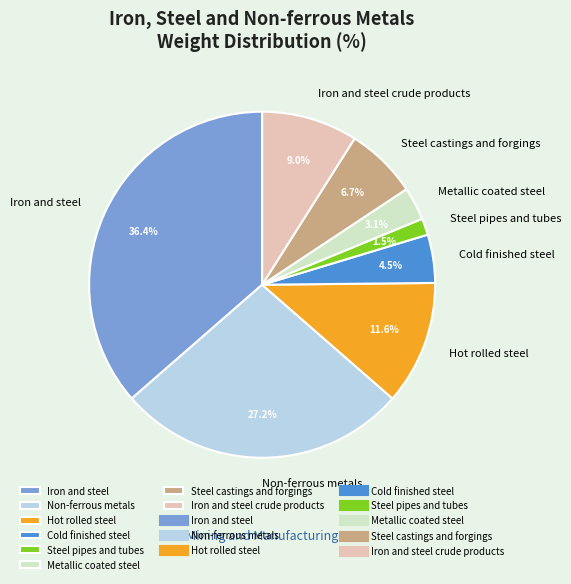

Which has a higher value, Cold finished steel or Hot rolled steel?

Hot rolled steel